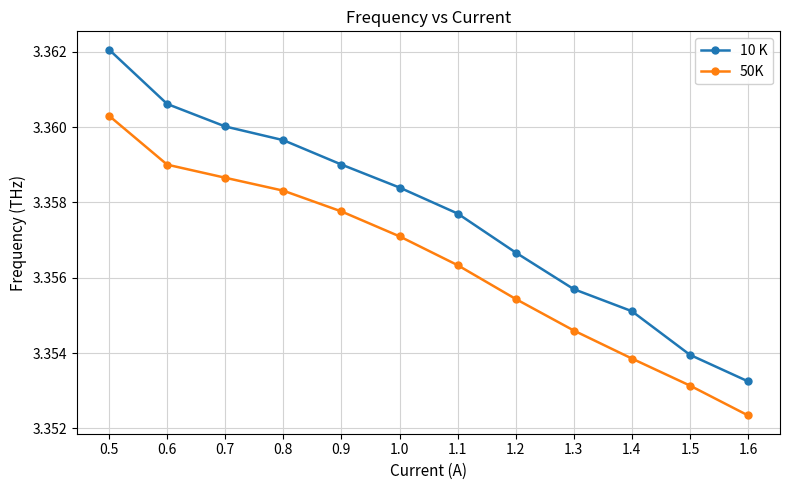

Which series has the largest range (max minus min)?

10 K